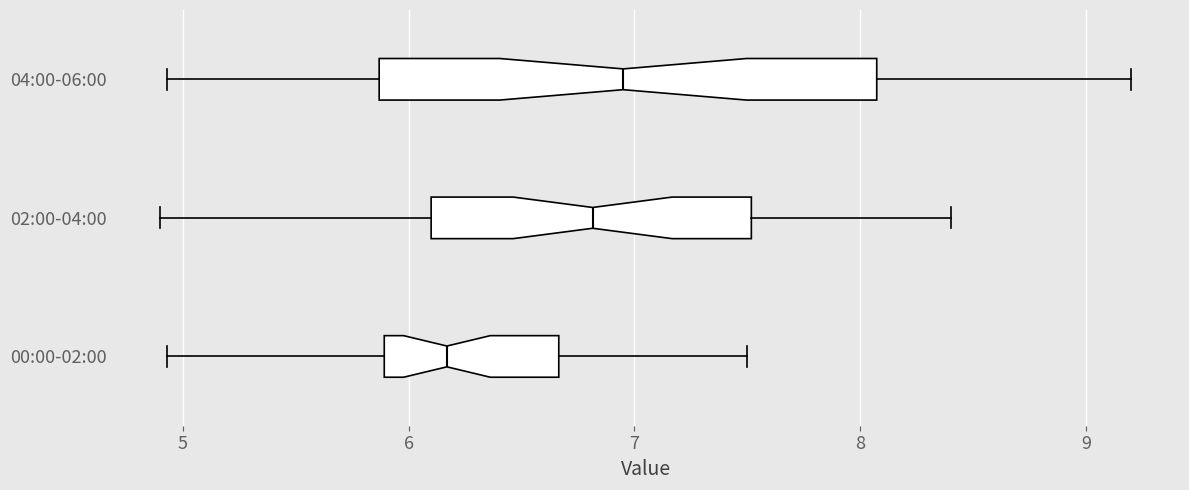

Reading bottom to top, read every box against the x-axis: the position of its median line, the range the box covers, and the ends of its whiskers. The values are not printed on the chart, so give them approximately, as read against the axis.

00:00-02:00: median 6.2, box 5.9 to 6.7, whiskers 4.9 to 7.5
02:00-04:00: median 6.8, box 6.1 to 7.5, whiskers 4.9 to 8.4
04:00-06:00: median 7.0, box 5.9 to 8.1, whiskers 4.9 to 9.2